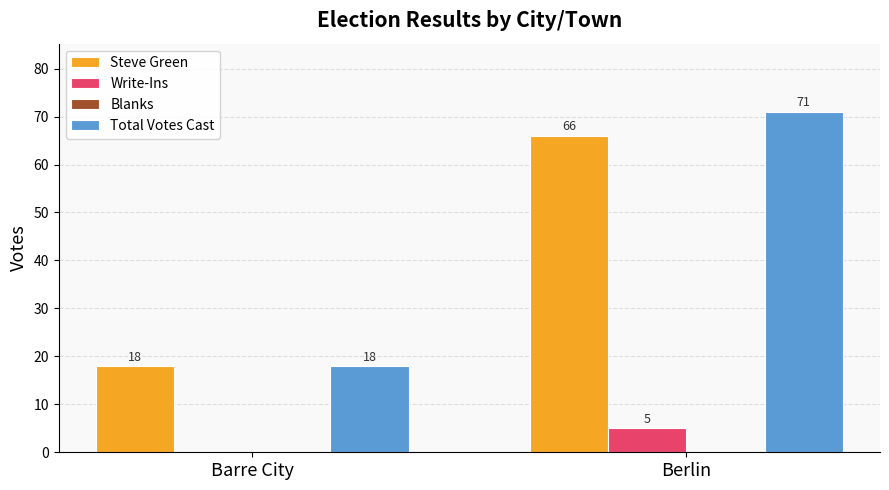

True or false: Total Votes Cast has a value of 30 at Barre City.

False